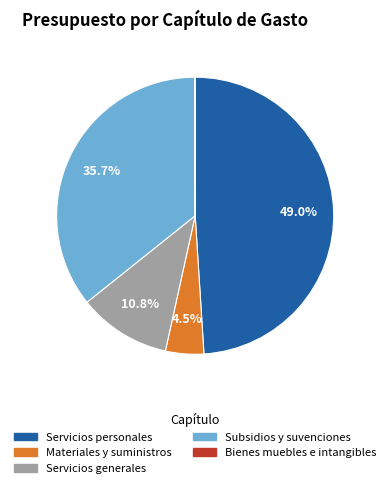

Is Servicios personales the majority of the pie?

No